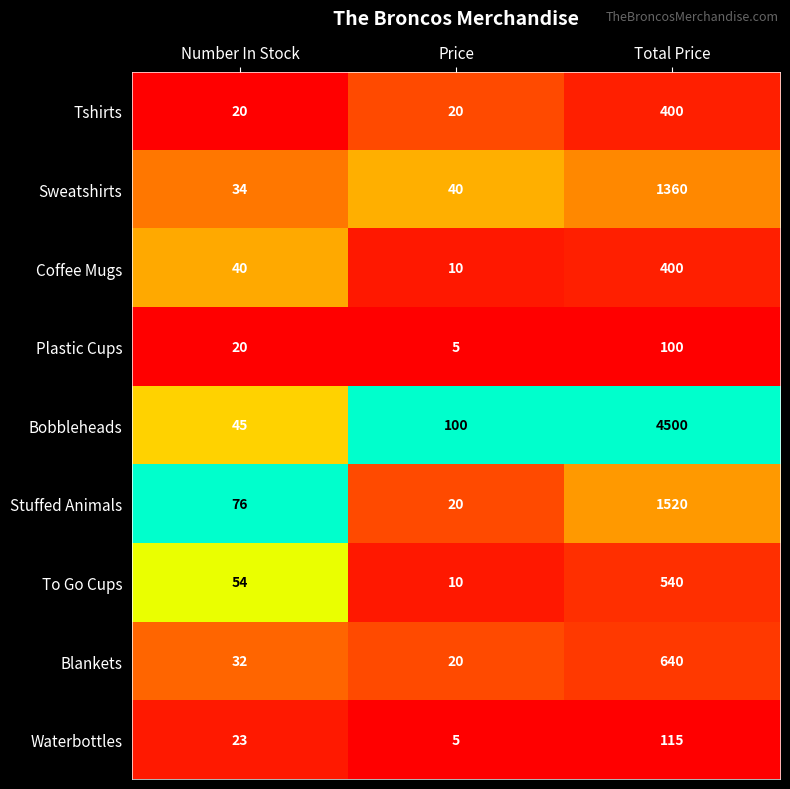

How many series are shown in this chart?

9